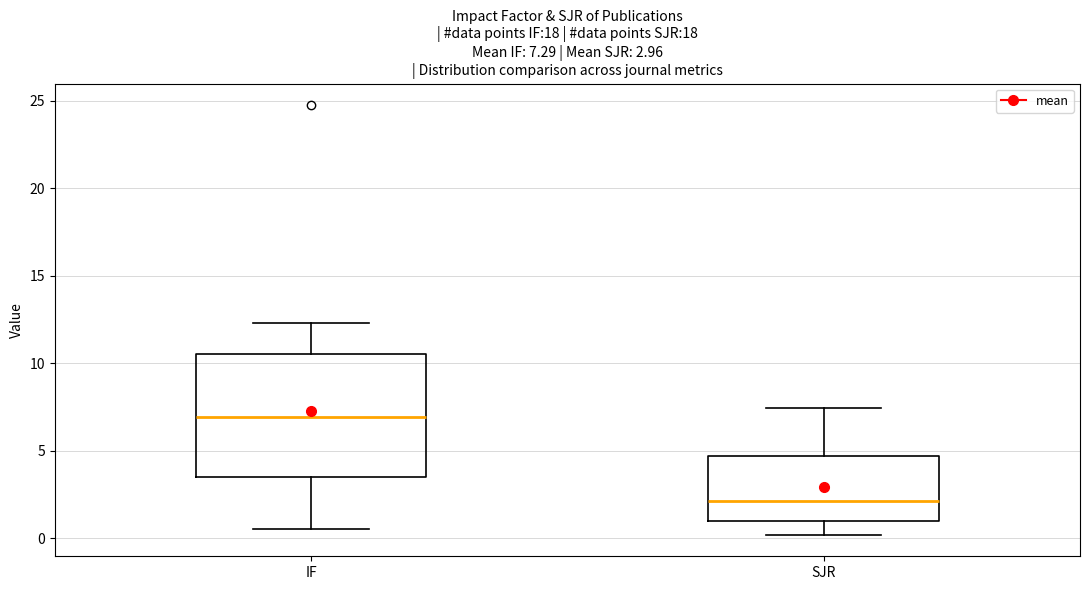

Which box has the lowest median line?

SJR